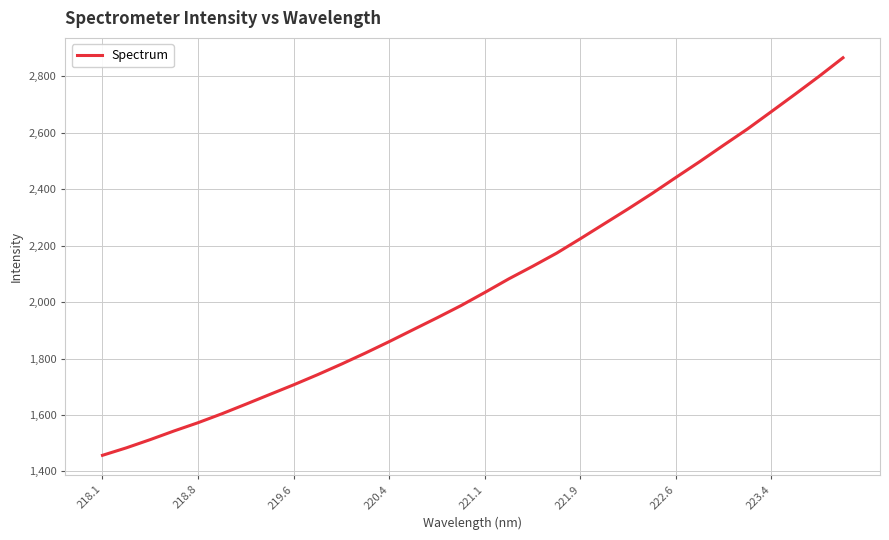

What is the difference between the maximum and minimum values?

1408.2